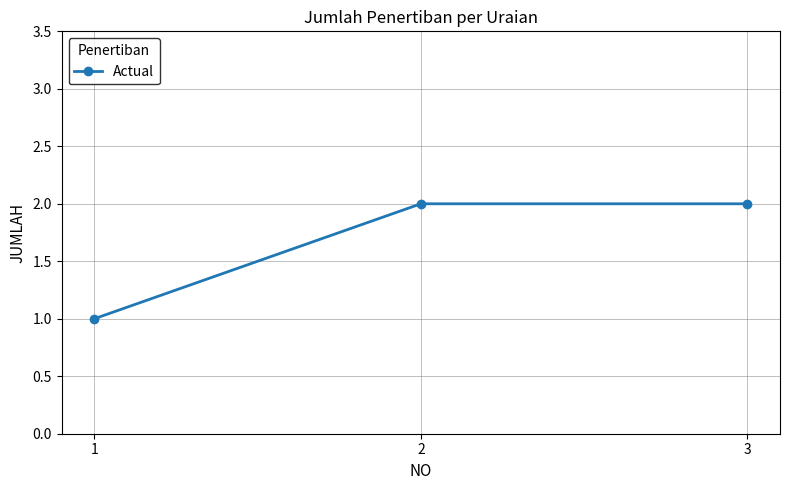

How many lines are shown in the chart?

1